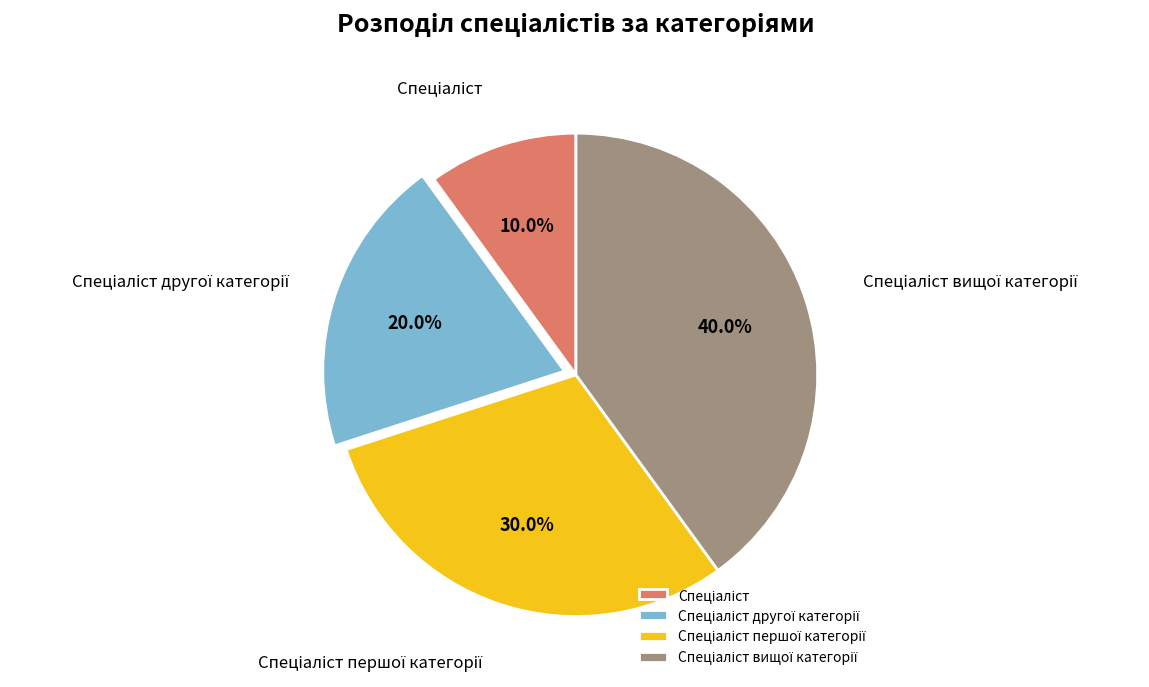

How many slices are in this pie chart?

4